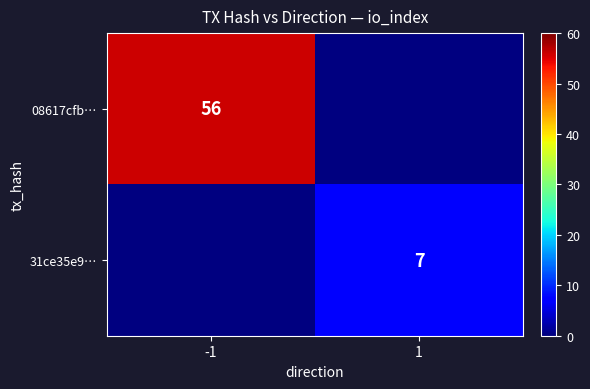

True or false: 08617cfb… has a value of 24 at -1.

False